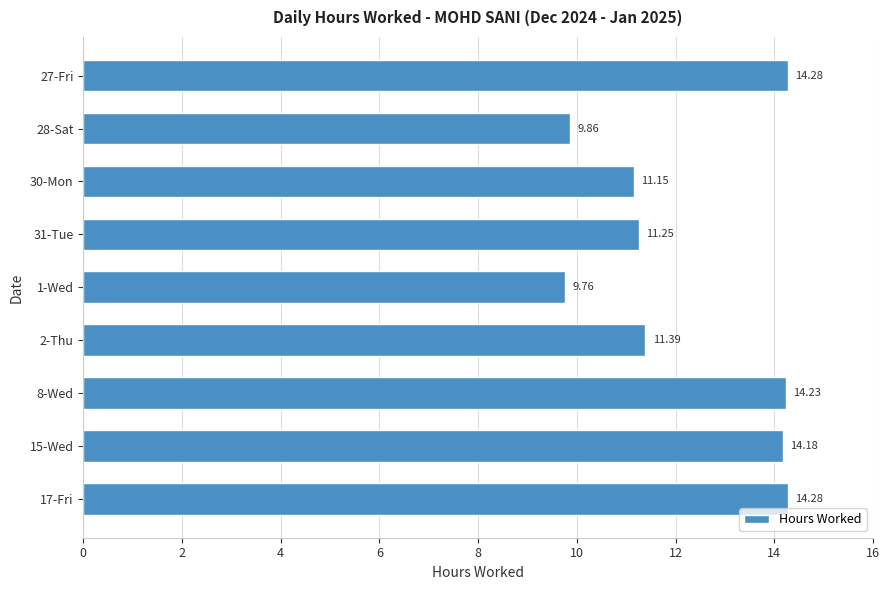

What is the average value?

12.3